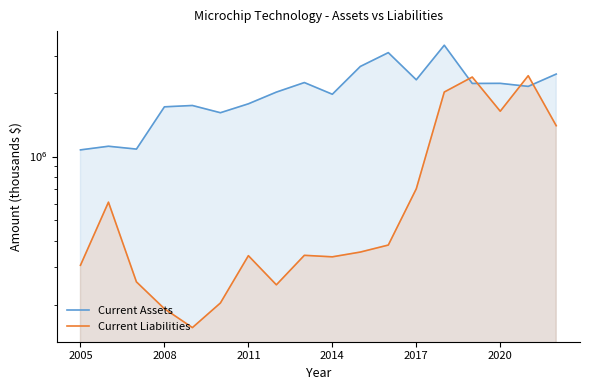

Reading right to left, list all the values displayed in this chart.

Current Assets: 2452600	2145200	2217200	2214800	3356300	2305040	3096713	2664617	1969399	2236370	2015861	1774983	1610969	1742789	1717730	1084737	1118829	1075348
Current Liabilities: 1399000	2409600	1637400	2374500	2017400	704450	382009	353972	336079	341611	247873	340316	203390	155645	191081	255920	608969	306665